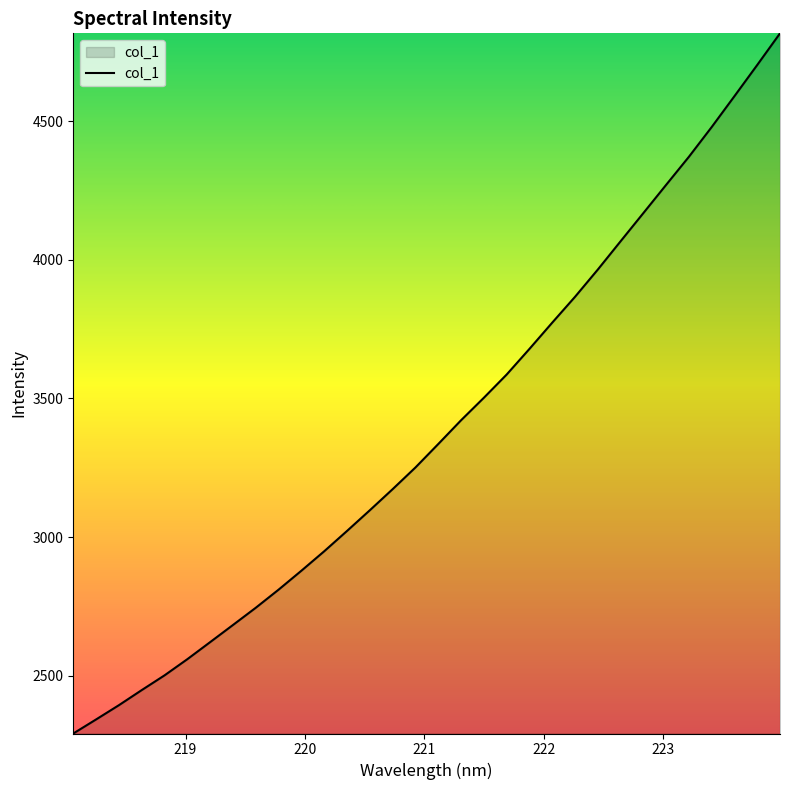

What is the maximum value shown in the chart?

4817.0